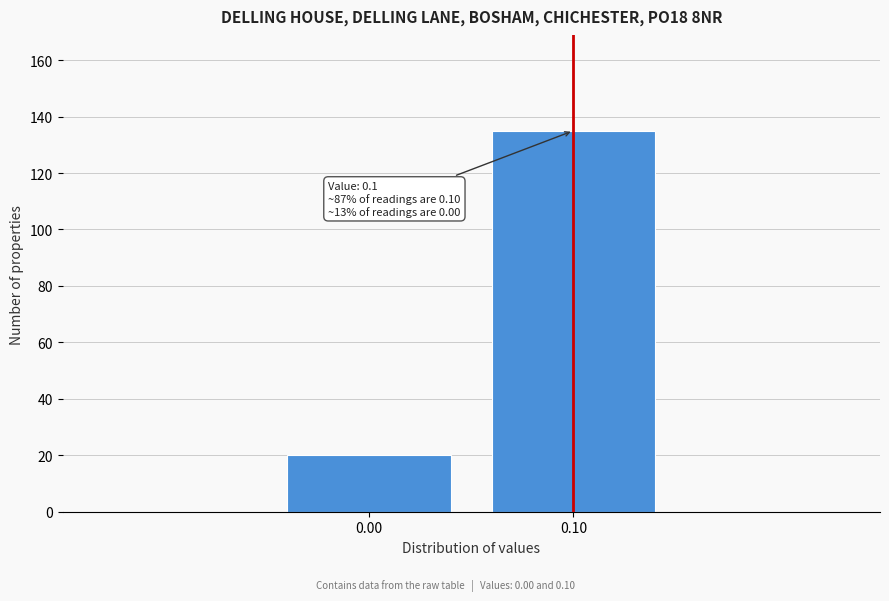

Reading left to right, what are all the values shown in this chart?

0.00=20	0.10=135